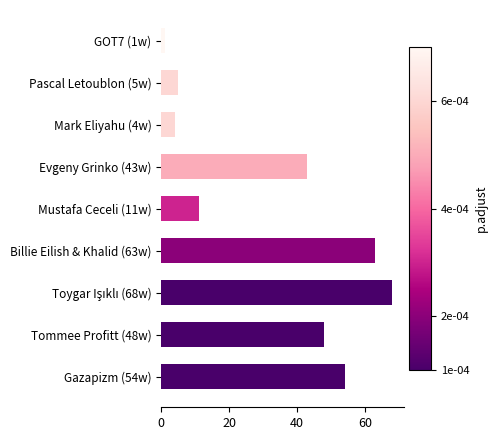

What is the difference between the second highest and second lowest values?

59